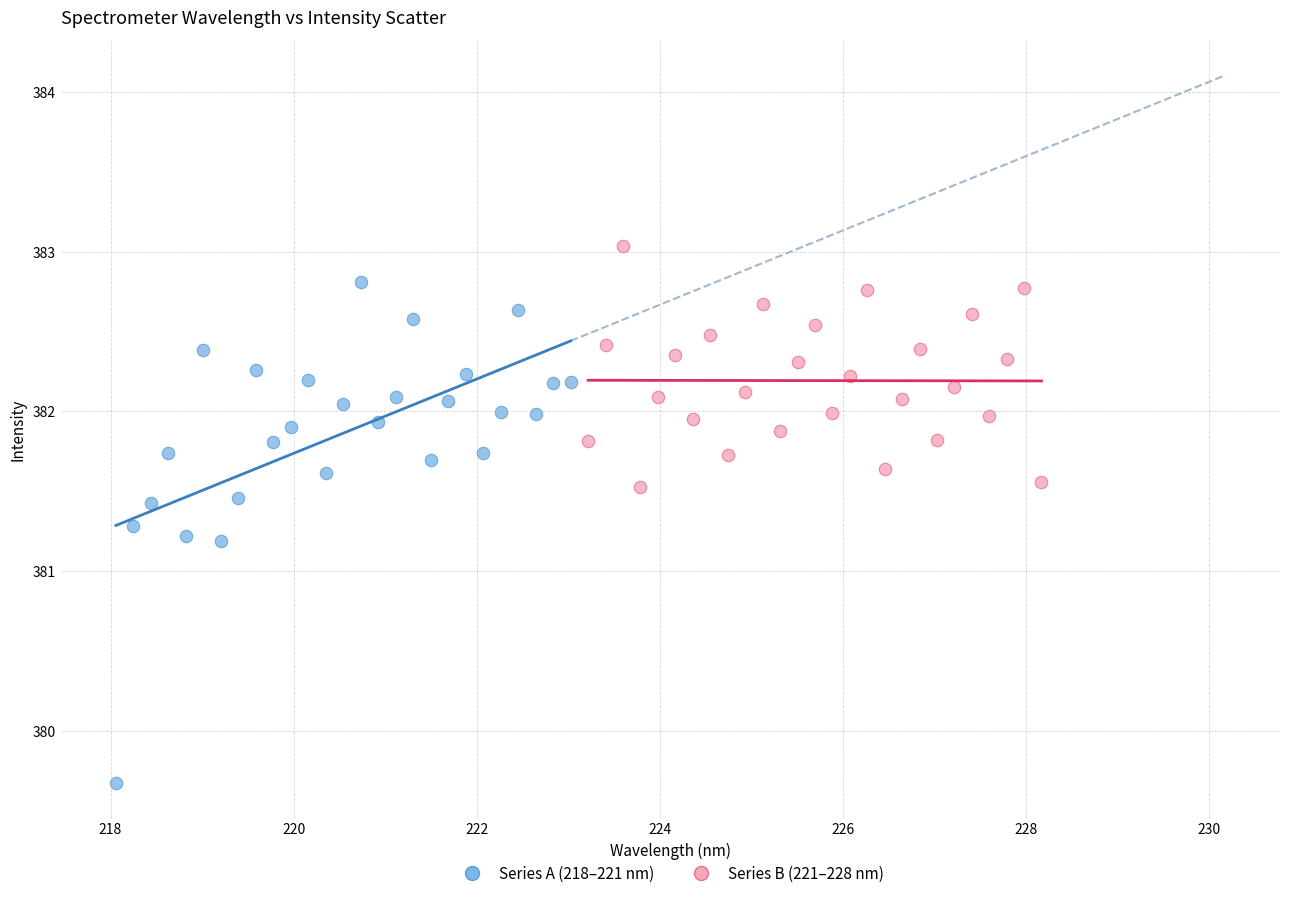

Which series has the widest spread of Y values?

Series A (218–221 nm)